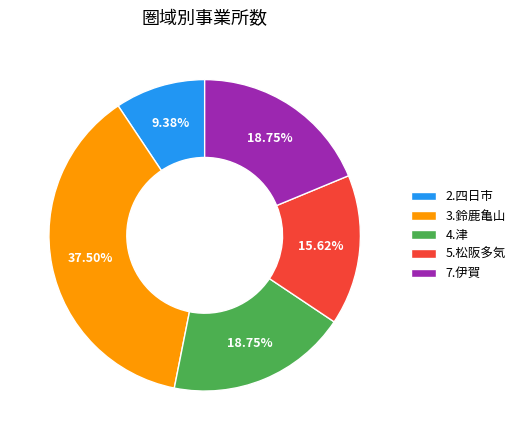

What is the smallest slice in the pie chart?

2.四日市